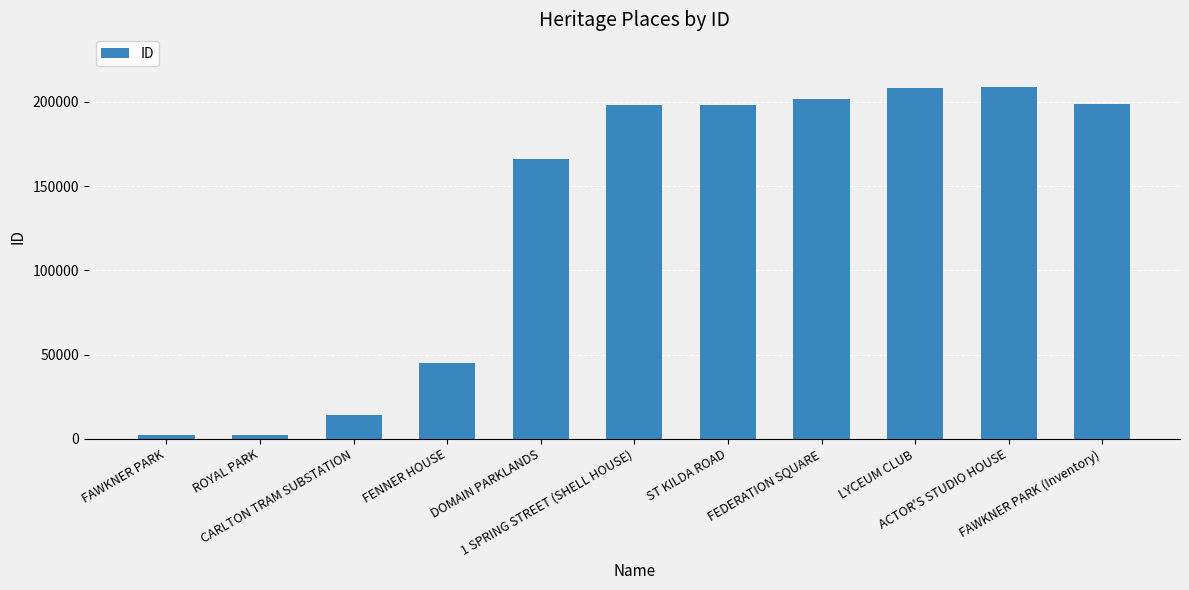

What is the smallest value displayed?

1953